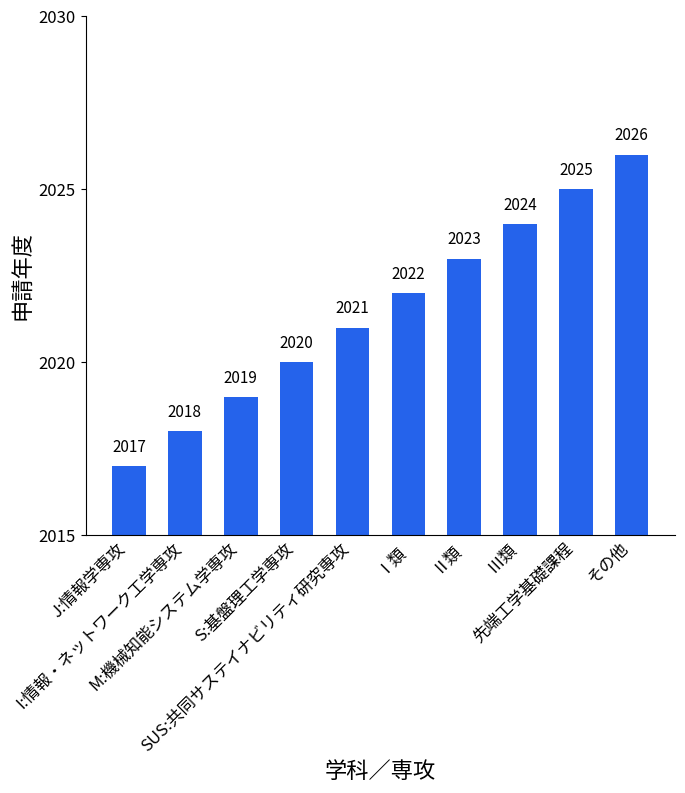

At which category does the chart reach its peak across all series?

その他